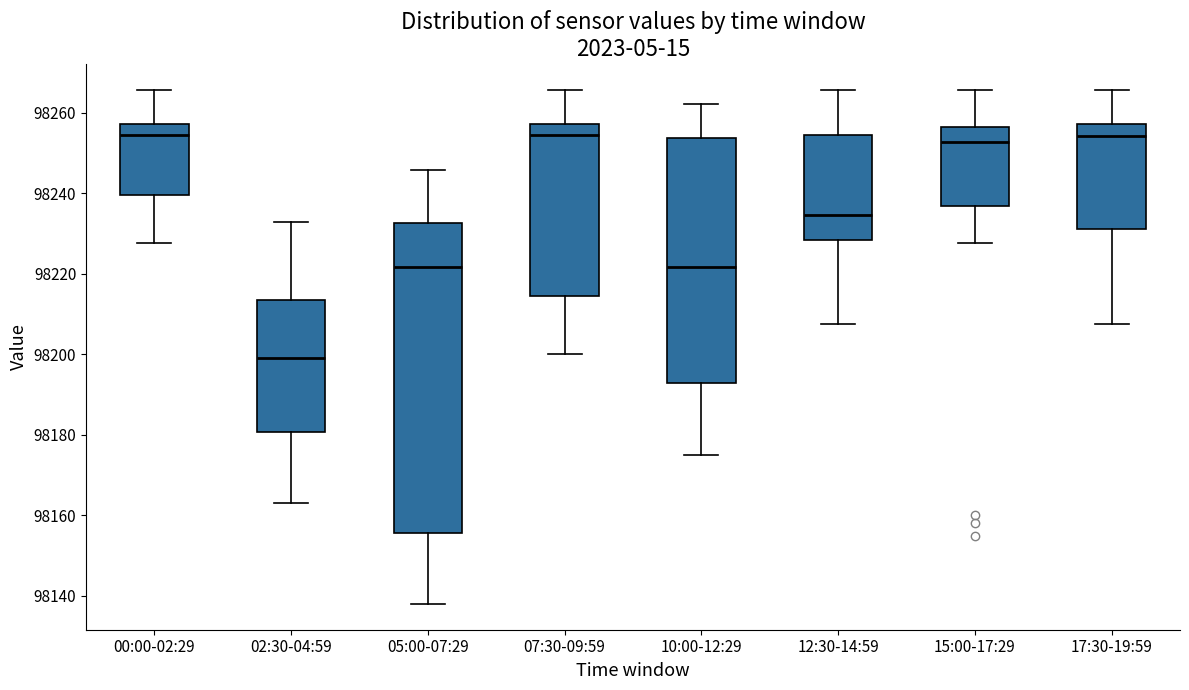

Reading left to right, transcribe this box plot: for each box, give where its median line is, the range the box spans, and where its two whiskers end, as read against the y-axis. The values are not printed on the chart, so give them approximately, as read against the axis.

00:00-02:29: median 98254, box 98240 to 98258, whiskers 98228 to 98266
02:30-04:59: median 98200, box 98180 to 98214, whiskers 98164 to 98232
05:00-07:29: median 98222, box 98156 to 98232, whiskers 98138 to 98246
07:30-09:59: median 98254, box 98214 to 98258, whiskers 98200 to 98266
10:00-12:29: median 98222, box 98192 to 98254, whiskers 98176 to 98262
12:30-14:59: median 98234, box 98228 to 98254, whiskers 98208 to 98266
15:00-17:29: median 98252, box 98236 to 98256, whiskers 98228 to 98266
17:30-19:59: median 98254, box 98232 to 98258, whiskers 98208 to 98266